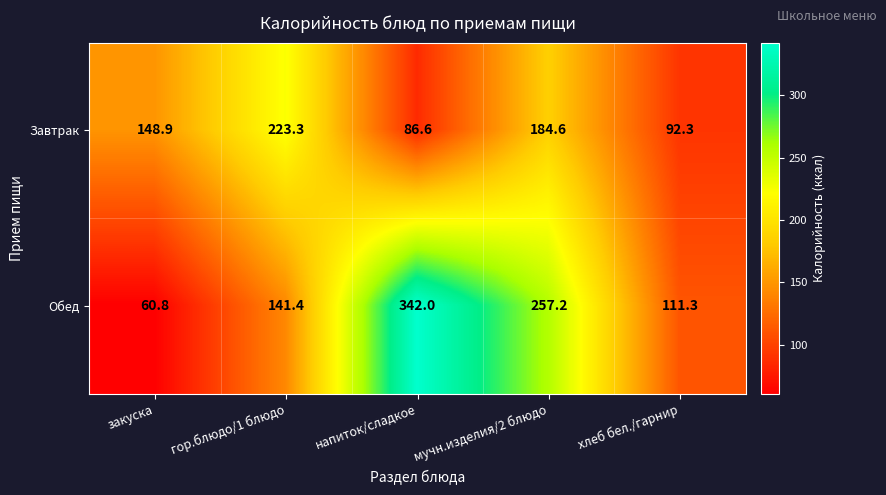

Which category has the highest value in the Обед series?

напиток/сладкое